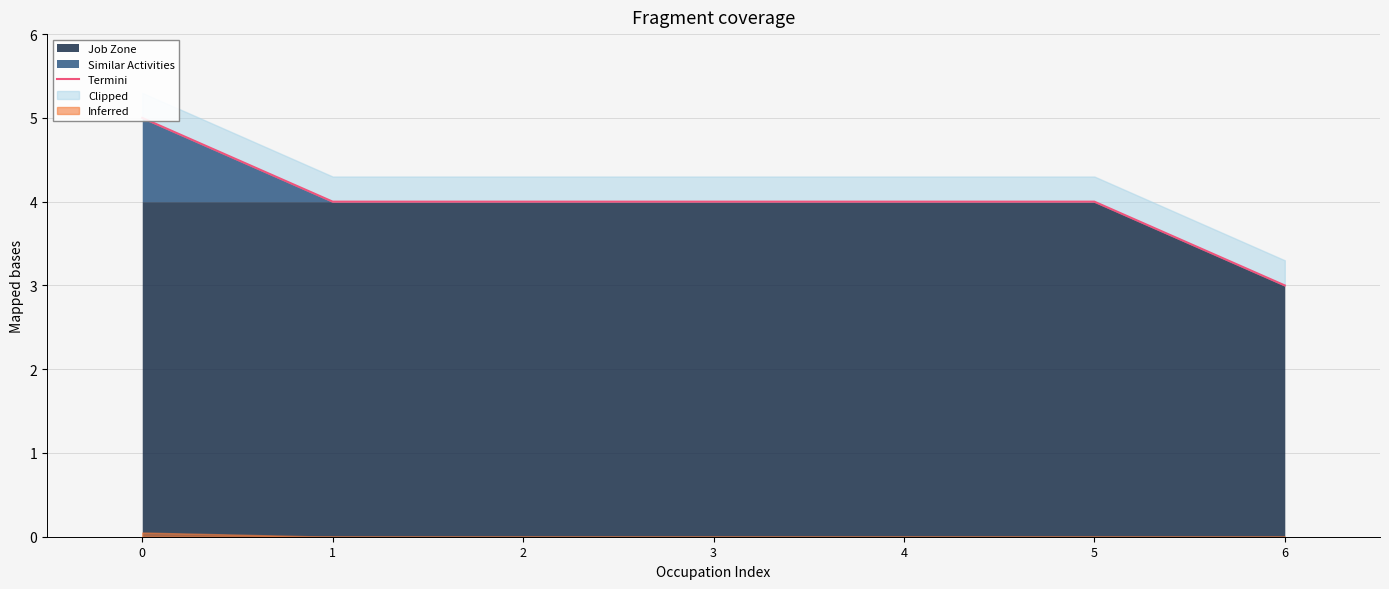

Rank the categories by value from lowest to highest.

6, 1, 2, 3, 4, 5, 0